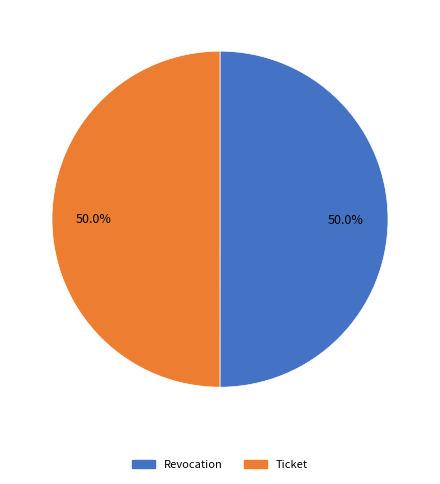

What percentage is NOT represented by Ticket?

50.0%